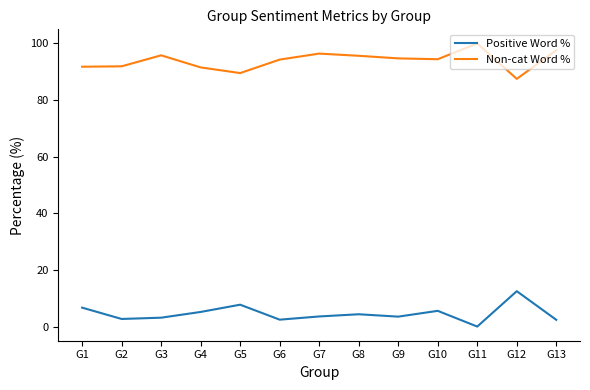

What is the spread (max minus min) of values at G12?

75.0